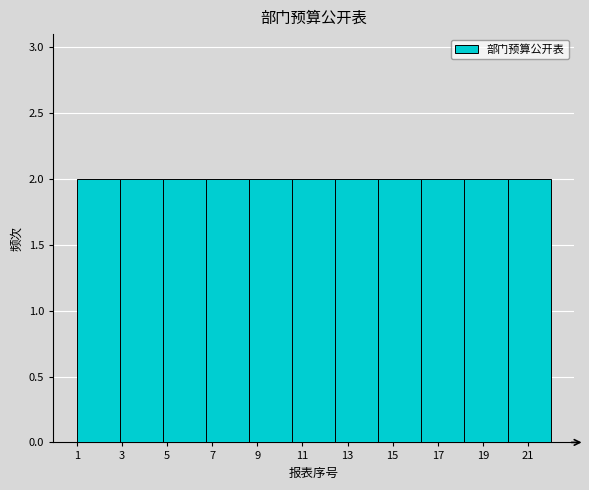

Reading left to right, list every bar in this chart as the range it spans on the x-axis followed by its height. Neither the bar edges nor the heights are printed on the chart, so give them approximately, as read against the axes.

1.0 to 3.0: 2
3.0 to 4.8: 2
4.8 to 6.8: 2
6.8 to 8.6: 2
8.6 to 10.6: 2
10.6 to 12.4: 2
12.4 to 14.4: 2
14.4 to 16.2: 2
16.2 to 18.2: 2
18.2 to 20.0: 2
20.0 to 22.0: 2